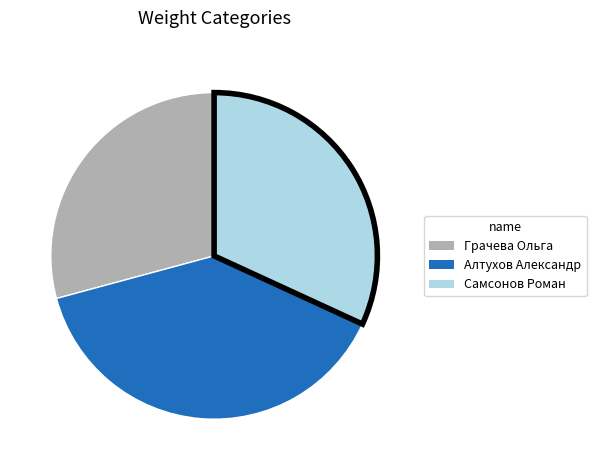

Which has a higher value, Алтухов Александр or Самсонов Роман?

Алтухов Александр